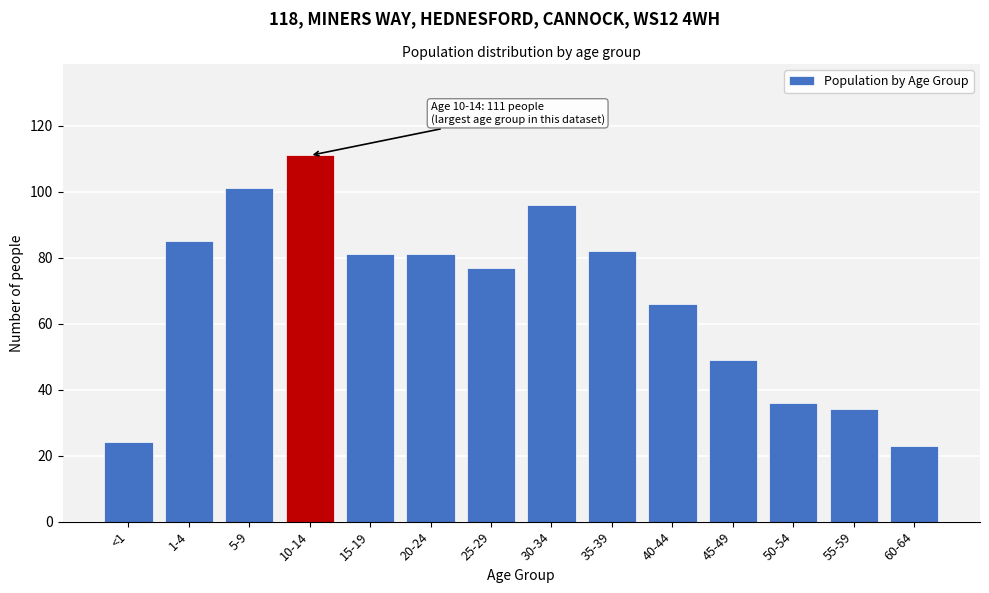

Reading left to right, transcribe all the data shown in this chart.

<1=24	1-4=85	5-9=101	10-14=111	15-19=81	20-24=81	25-29=77	30-34=96	35-39=82	40-44=66	45-49=49	50-54=36	55-59=34	60-64=23